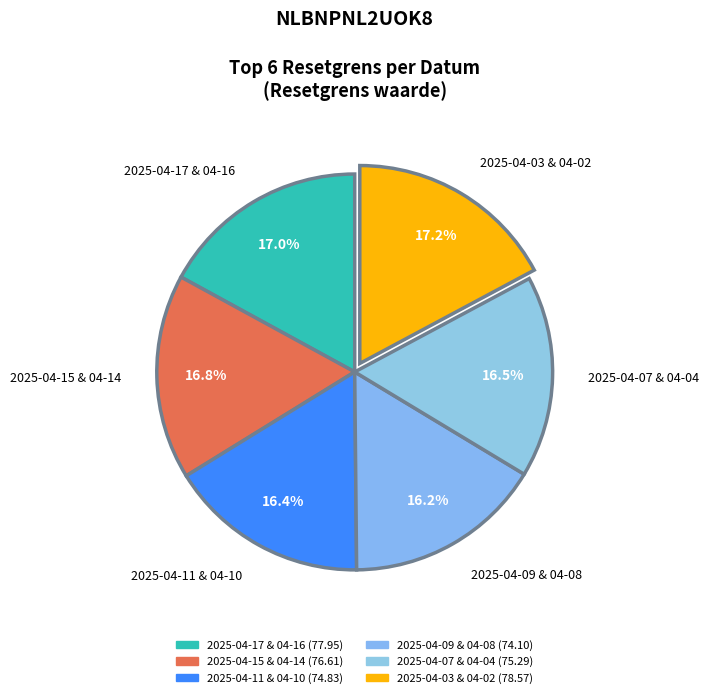

Approximately how many times larger is the value at 2025-04-15 & 04-14 compared to 2025-04-17 & 04-16?

1.0